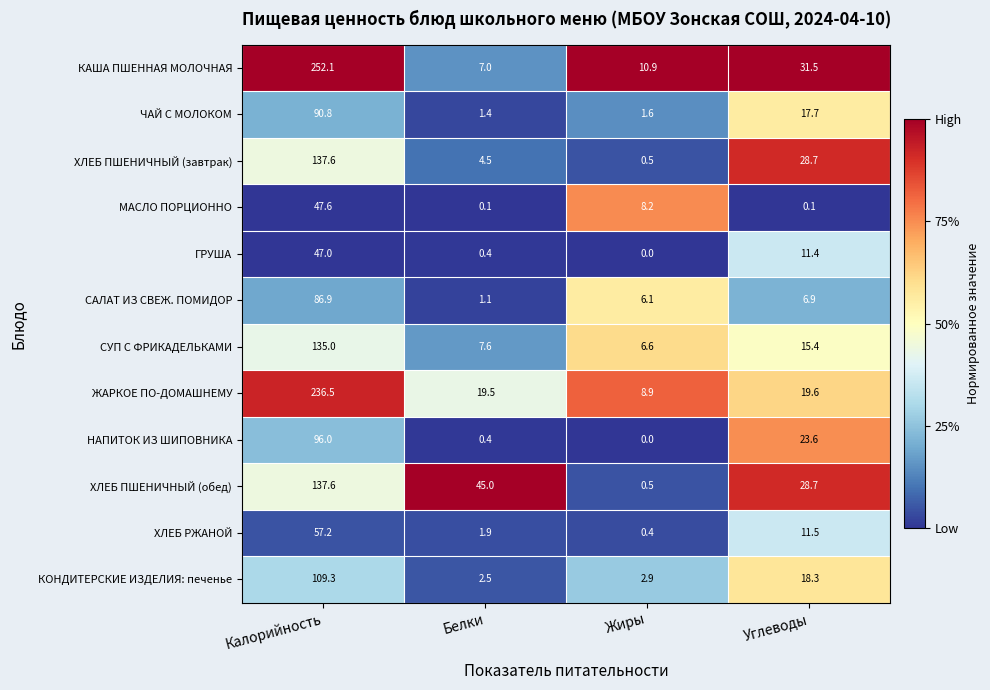

What is the maximum value for ХЛЕБ ПШЕНИЧНЫЙ (завтрак)?

137.6